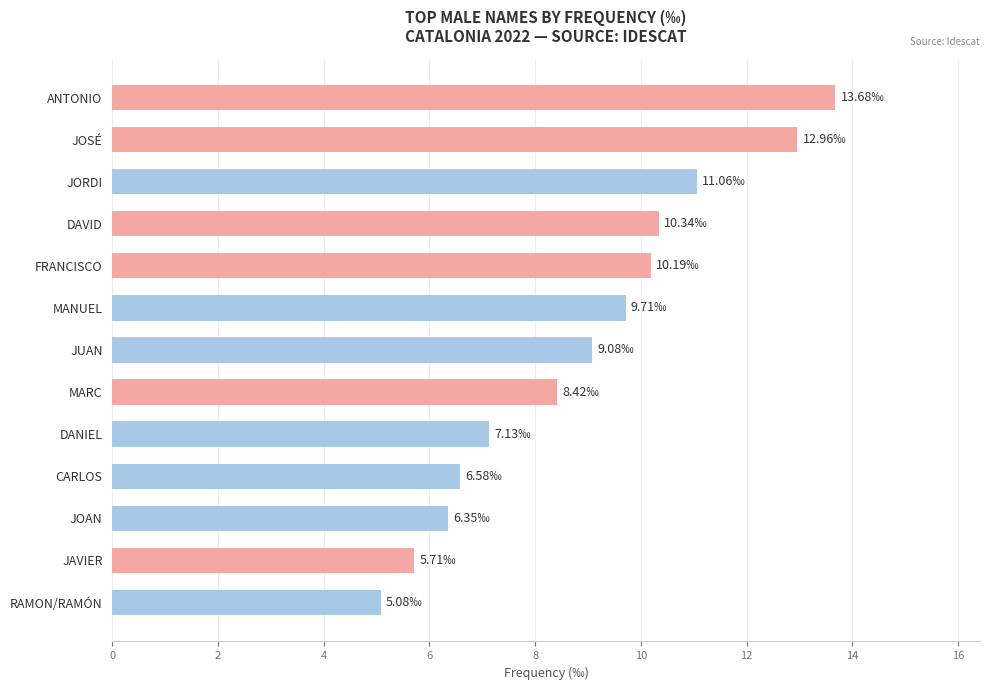

At which category does the chart reach its minimum across all series?

RAMON/RAMÓN